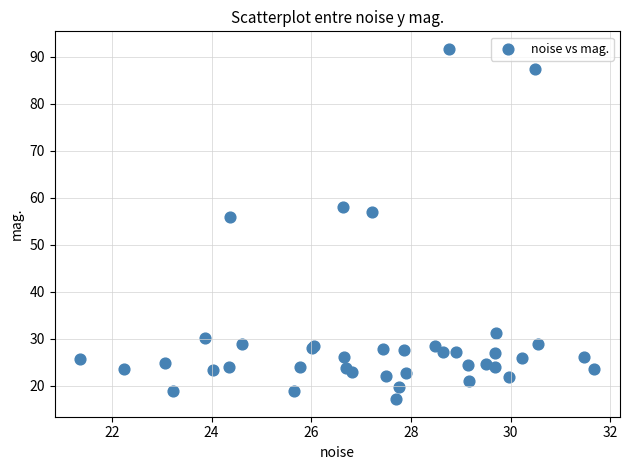

What Y value in the scatter plot is closest to 54?

56.0